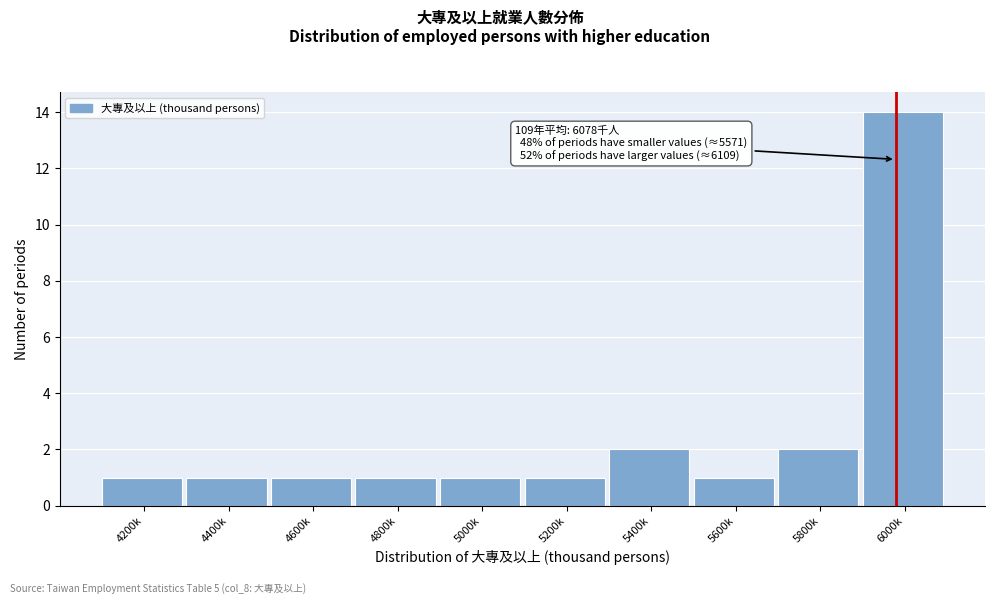

Reading left to right, list all the values displayed in this chart.

1	1	1	1	1	1	2	1	2	14